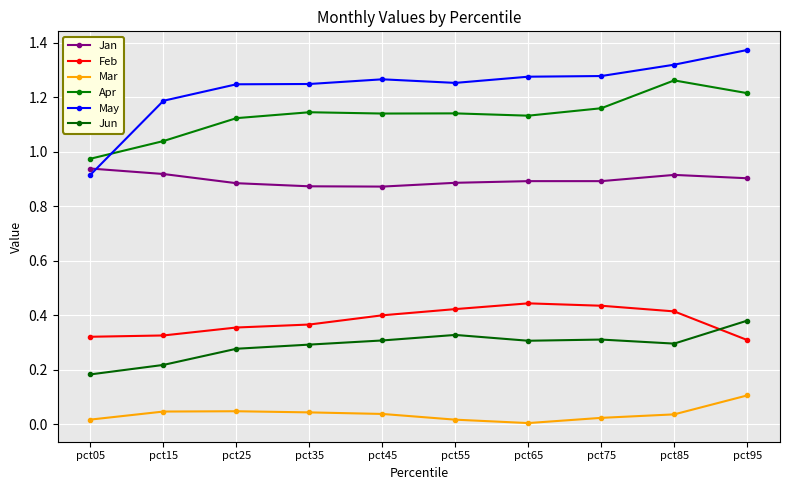

Reading left to right, extract all data points from this chart.

Jan: 0.9	0.9	0.9	0.9	0.9	0.9	0.9	0.9	0.9	0.9
Feb: 0.3	0.3	0.4	0.4	0.4	0.4	0.4	0.4	0.4	0.3
Mar: 0.0	0.0	0.0	0.0	0.0	0.0	0.0	0.0	0.0	0.1
Apr: 1.0	1.0	1.1	1.1	1.1	1.1	1.1	1.2	1.3	1.2
May: 0.9	1.2	1.2	1.2	1.3	1.3	1.3	1.3	1.3	1.4
Jun: 0.2	0.2	0.3	0.3	0.3	0.3	0.3	0.3	0.3	0.4